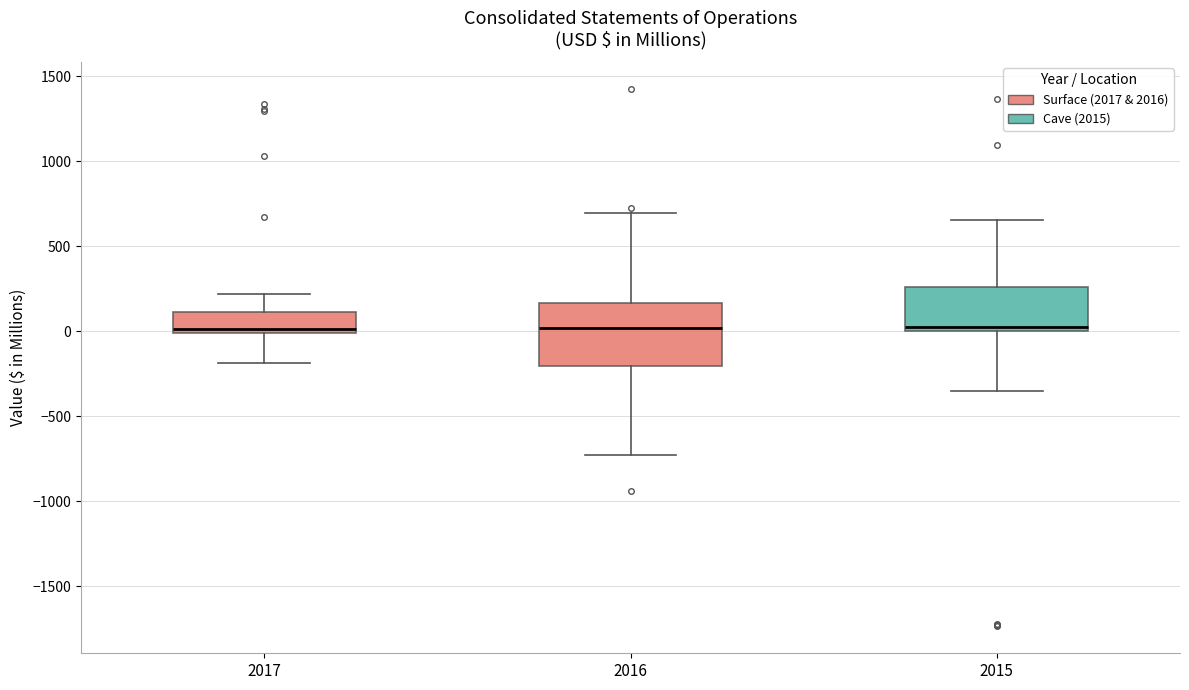

Reading left to right, transcribe this box plot: for each box, give where its median line is, the range the box spans, and where its two whiskers end, as read against the y-axis. The values are not printed on the chart, so give them approximately, as read against the axis.

2017: median 0 (just above the box's lower edge), box 0 to 100, whiskers -200 to 200
2016: median 0, box -200 to 150, whiskers -750 to 700
2015: median 0 (just above the box's lower edge), box 0 to 250, whiskers -350 to 650